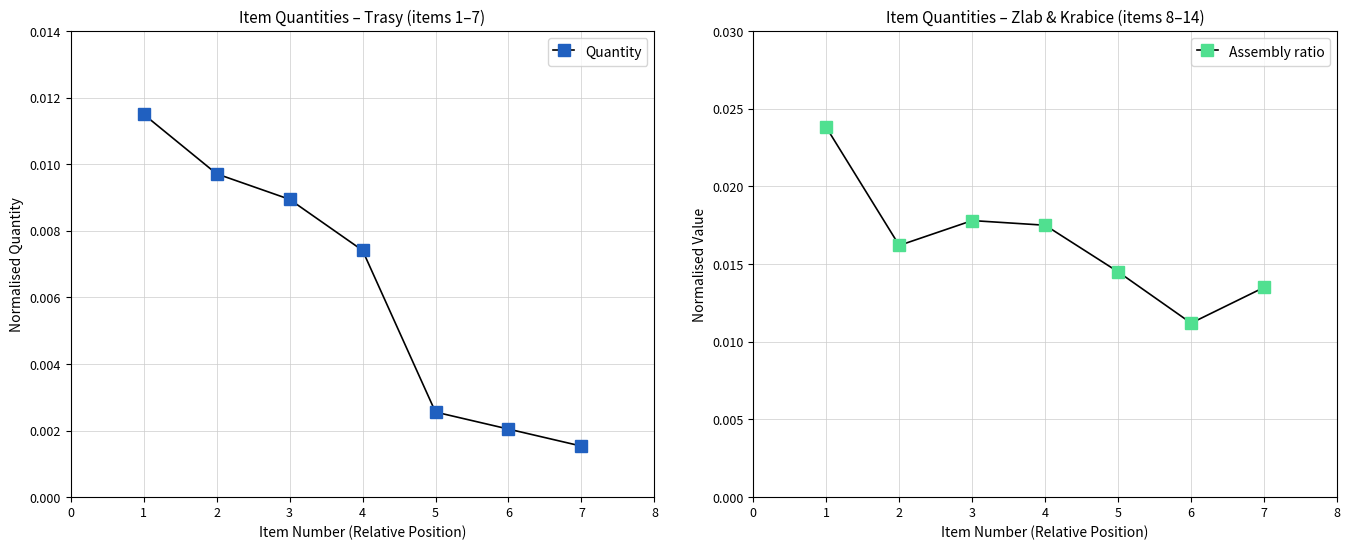

What is the sum of all Assembly ratio values?

0.1